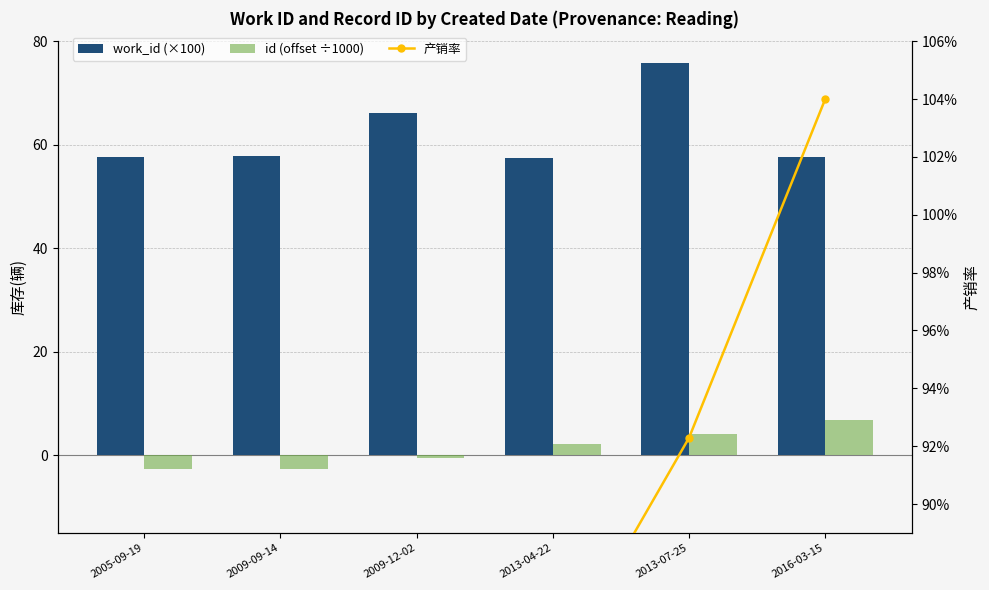

Is the value of work_id (×100) at 2005-09-19 greater than the value of id (offset ÷1000) at 2009-12-02?

Yes